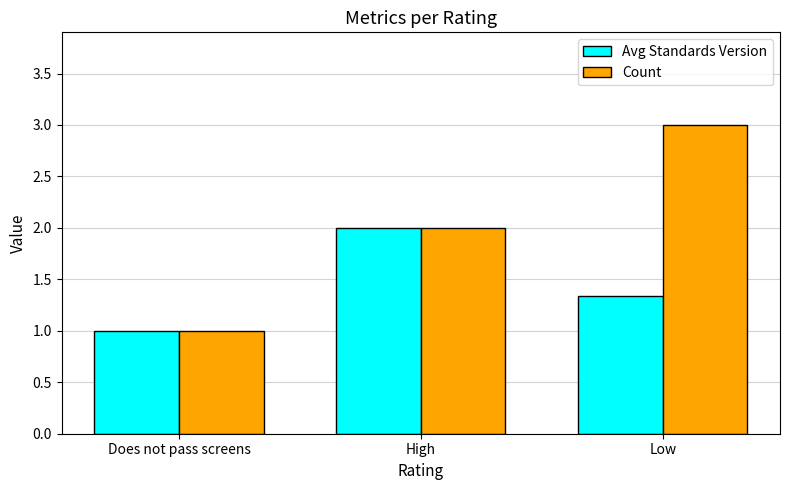

Rank the series by their maximum value, from highest to lowest.

Count, Avg Standards Version